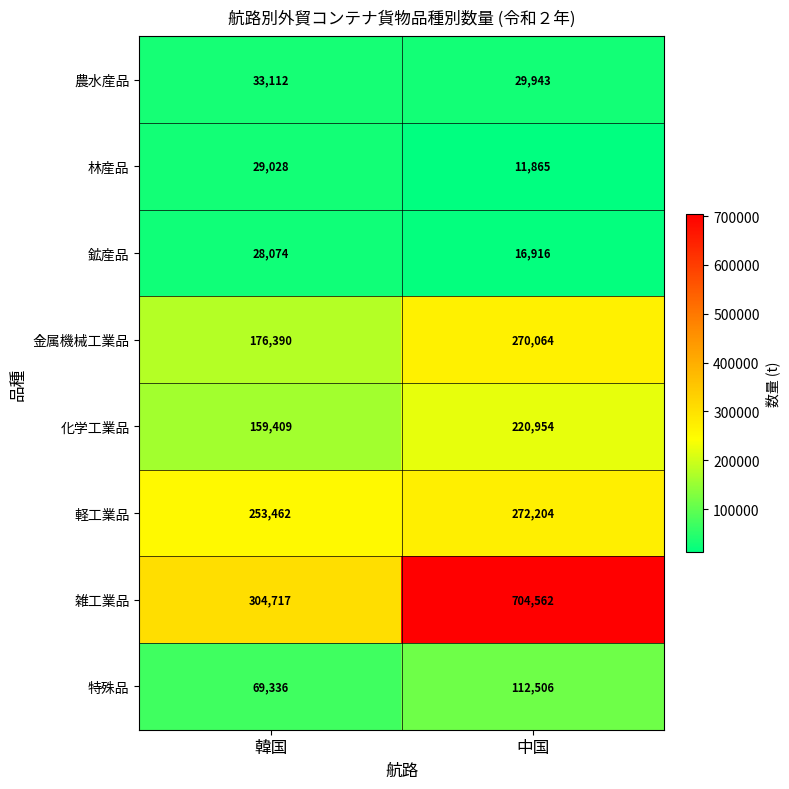

Which series has the largest total across all categories?

雑工業品